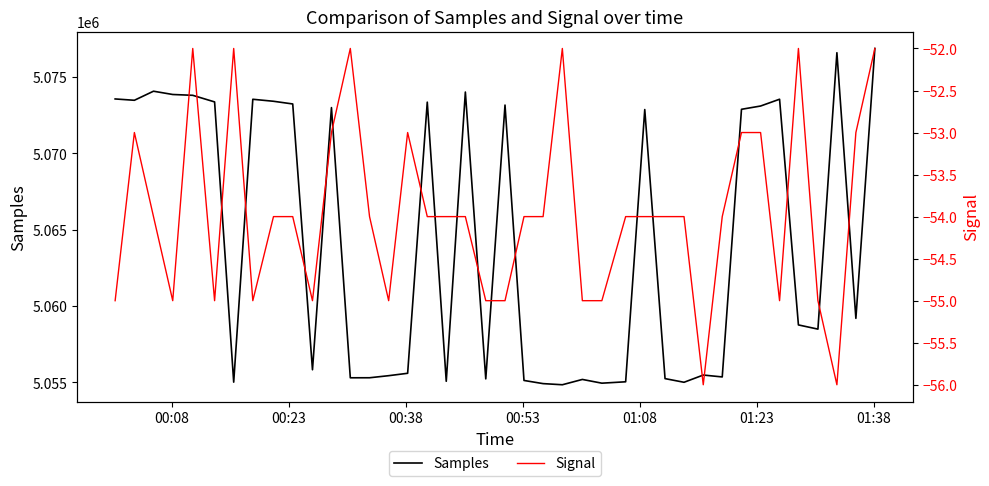

What is the lowest value of the Samples series?

5054851